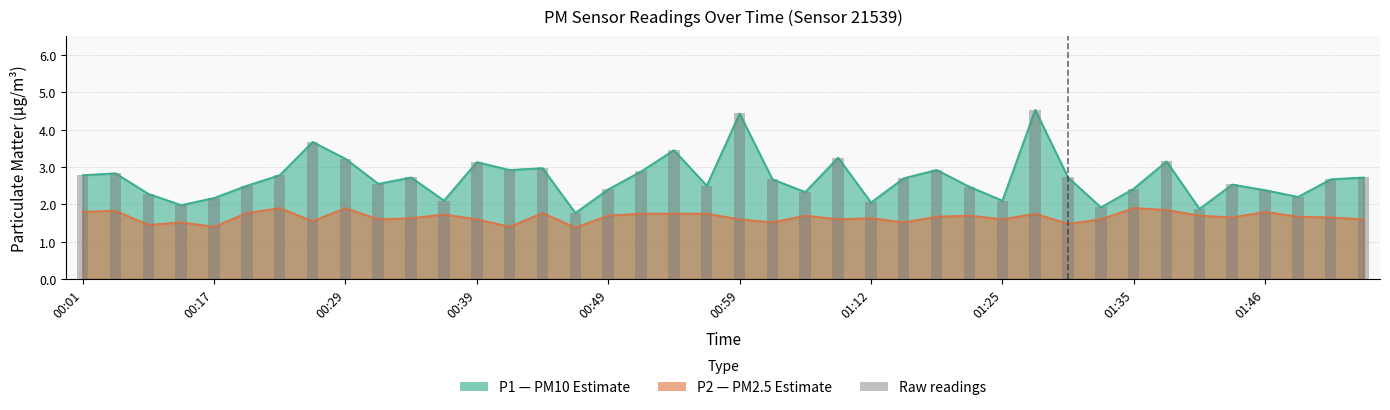

Where does the data first go above 2?

00:01